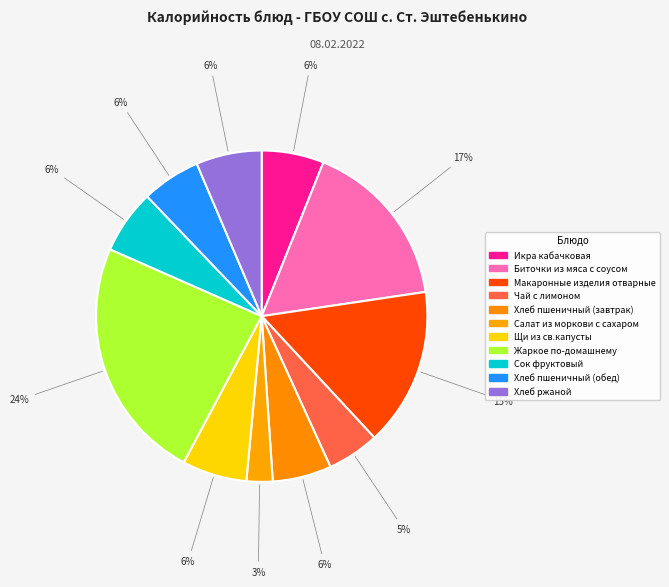

Does Хлеб пшеничный (обед) account for over 50% of the chart?

No